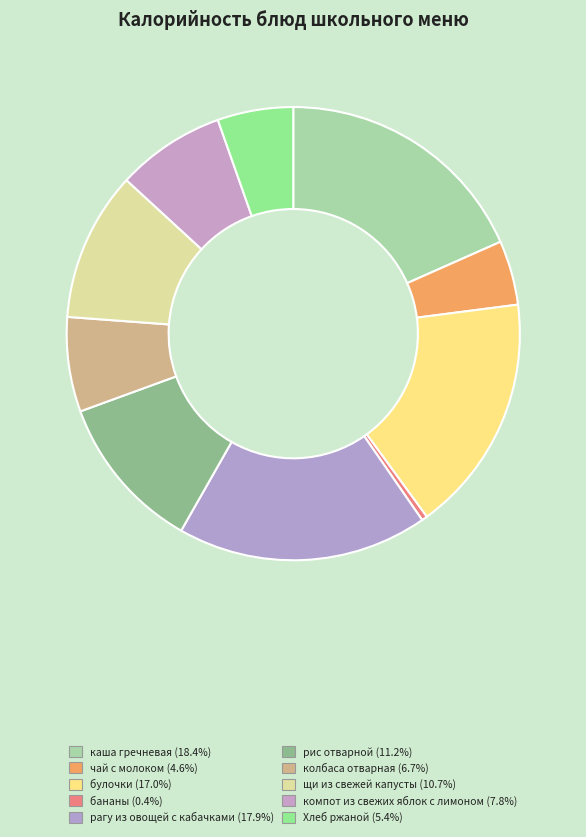

Do каша гречневая and рис отварной together represent more than half of the pie?

No